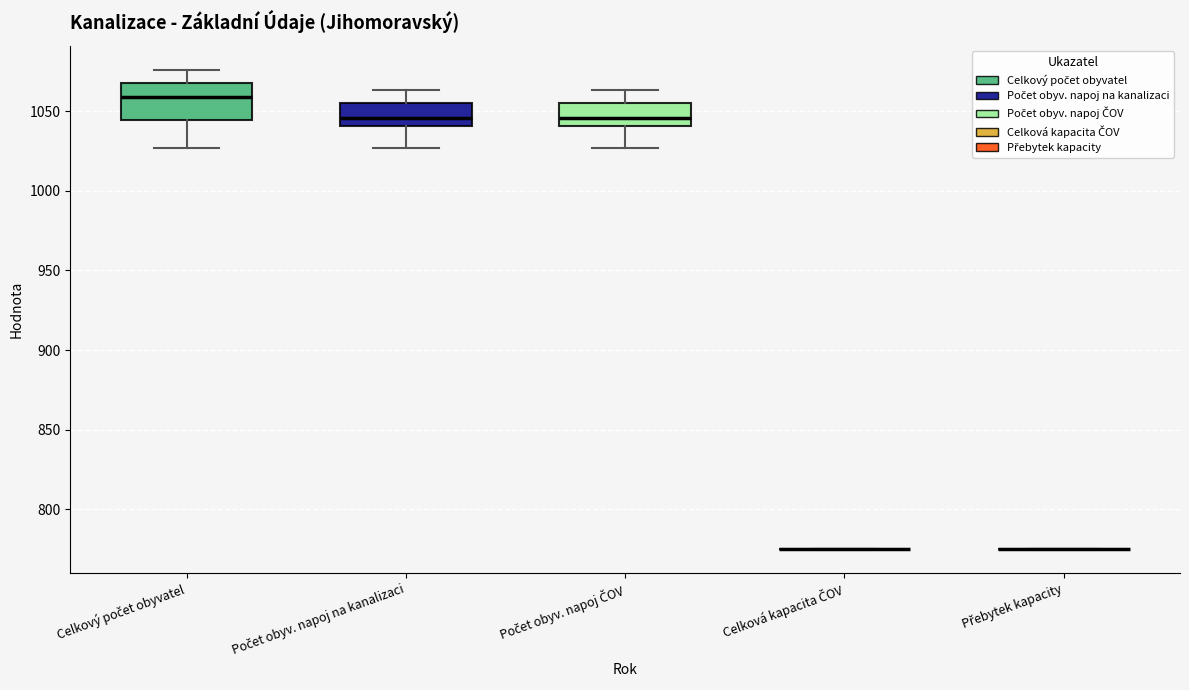

Reading left to right, read every box against the y-axis: the position of its median line, the range the box covers, and the ends of its whiskers. The values are not printed on the chart, so give them approximately, as read against the axis.

Celkový počet obyvatel: median 1060, box 1045 to 1070, whiskers 1025 to 1075
Počet obyv. napoj na kanalizaci: median 1045, box 1040 to 1055, whiskers 1025 to 1065
Počet obyv. napoj ČOV: median 1045, box 1040 to 1055, whiskers 1025 to 1065
Celková kapacita ČOV: box collapsed to a line at 775, whiskers 775 to 775
Přebytek kapacity: box collapsed to a line at 775, whiskers 775 to 775